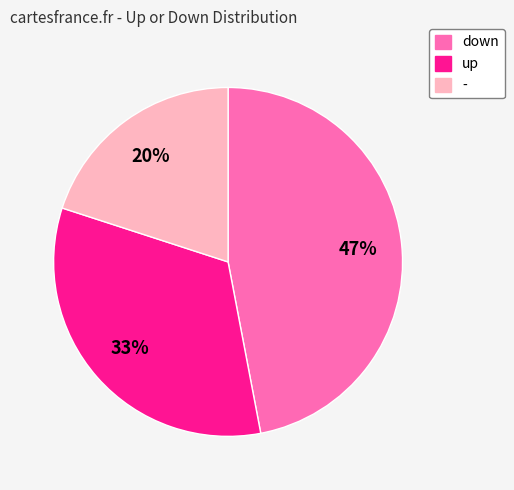

Which slice is the smallest?

-